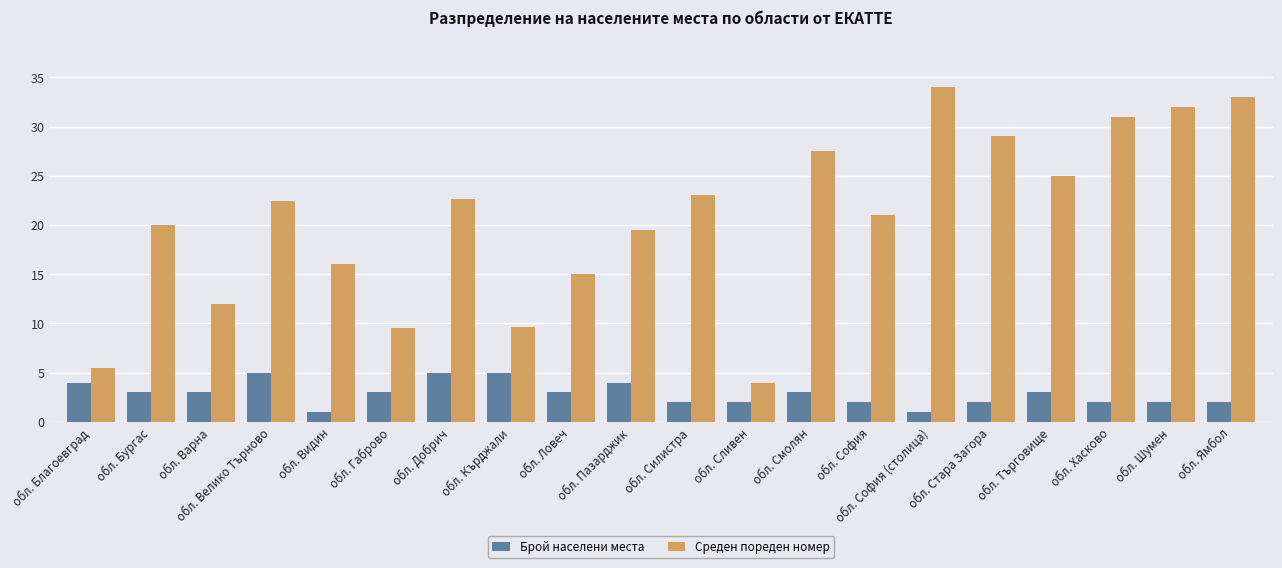

At how many categories does at least one series exceed 27?

6